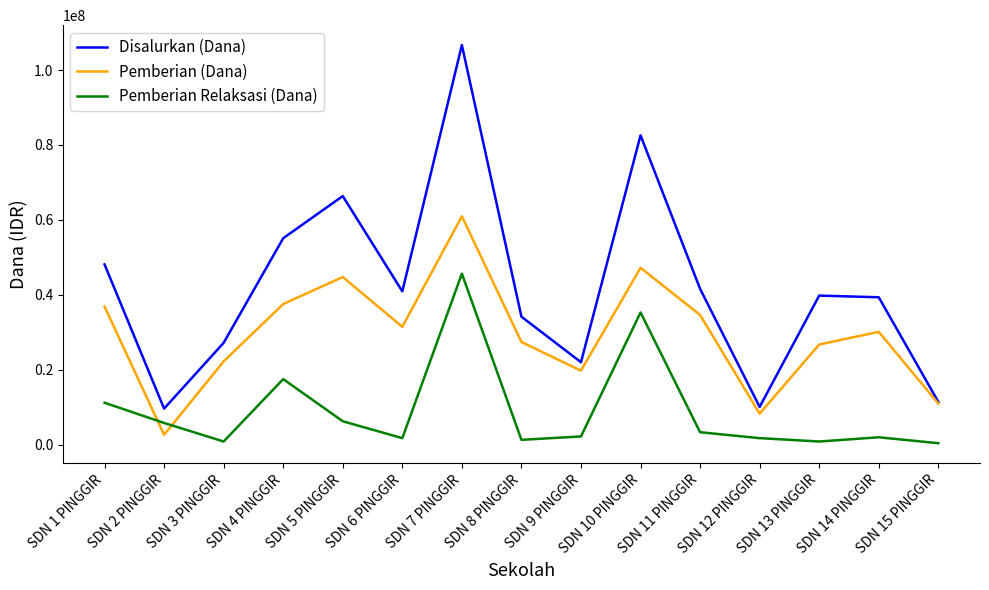

Which series has the widest spread of values?

Disalurkan (Dana)